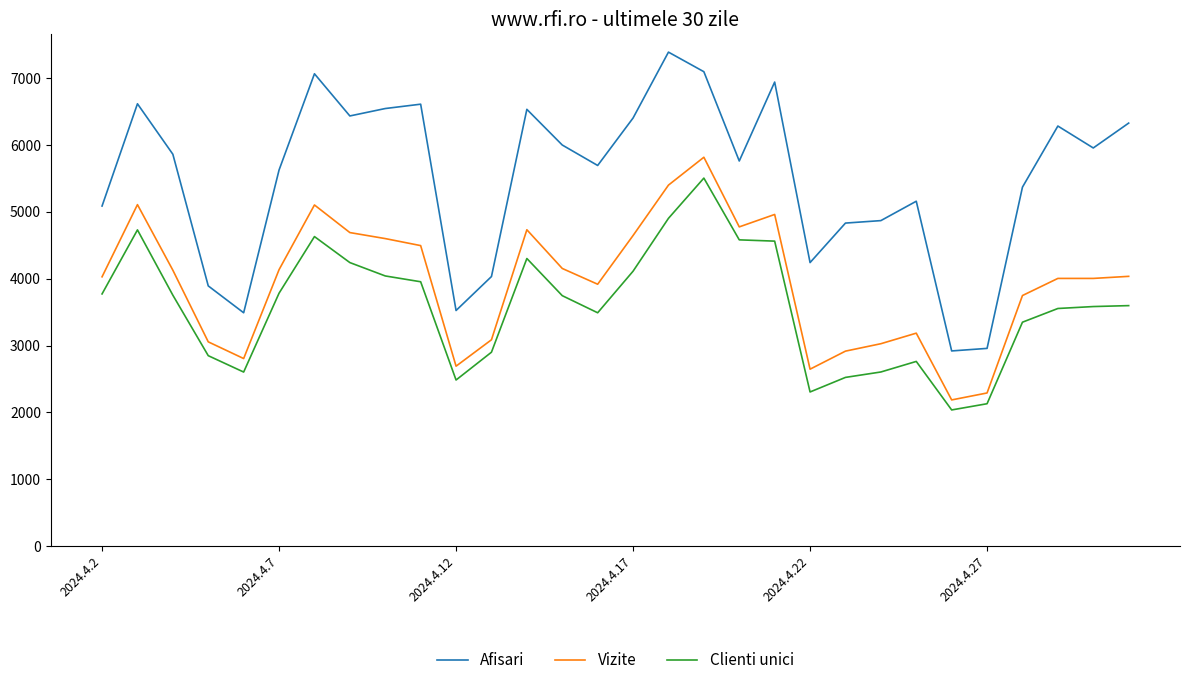

What is the sum of all Clienti unici values?

107382